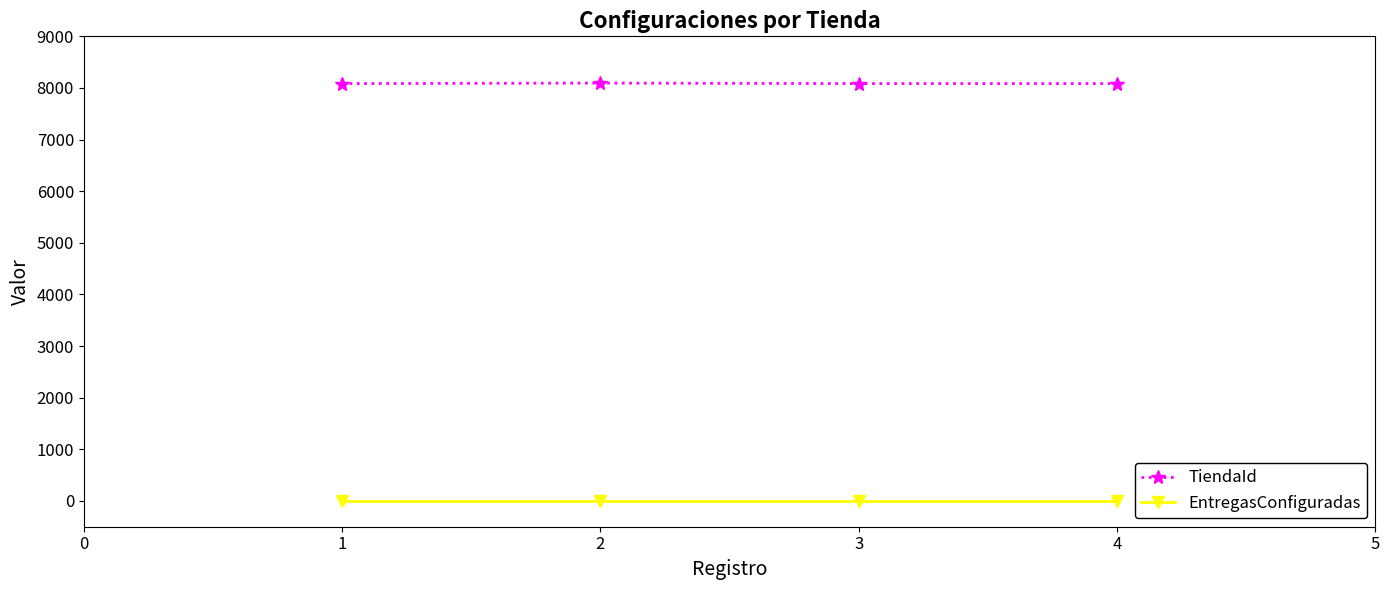

True or false: EntregasConfiguradas has more than 1 points higher than both neighbors.

False